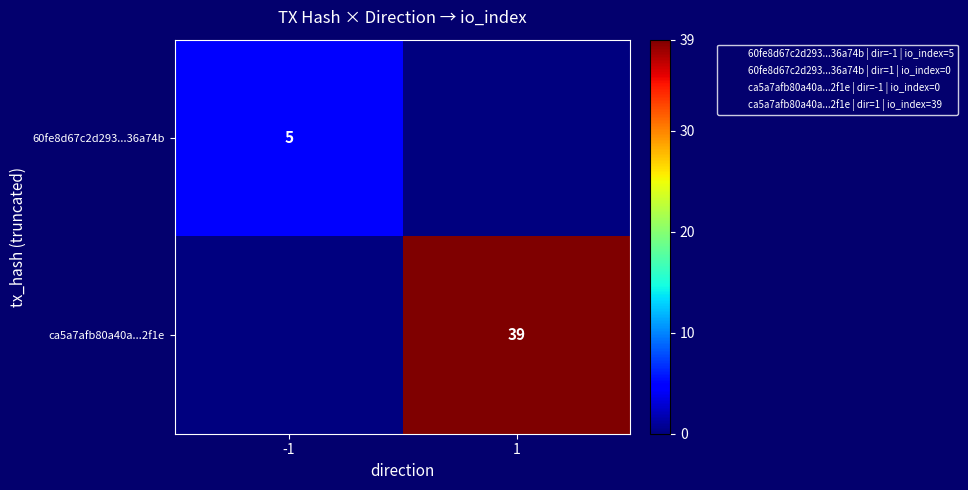

What is the difference between the maximum and minimum values in the 60fe8d67c2d293...36a74b series?

5